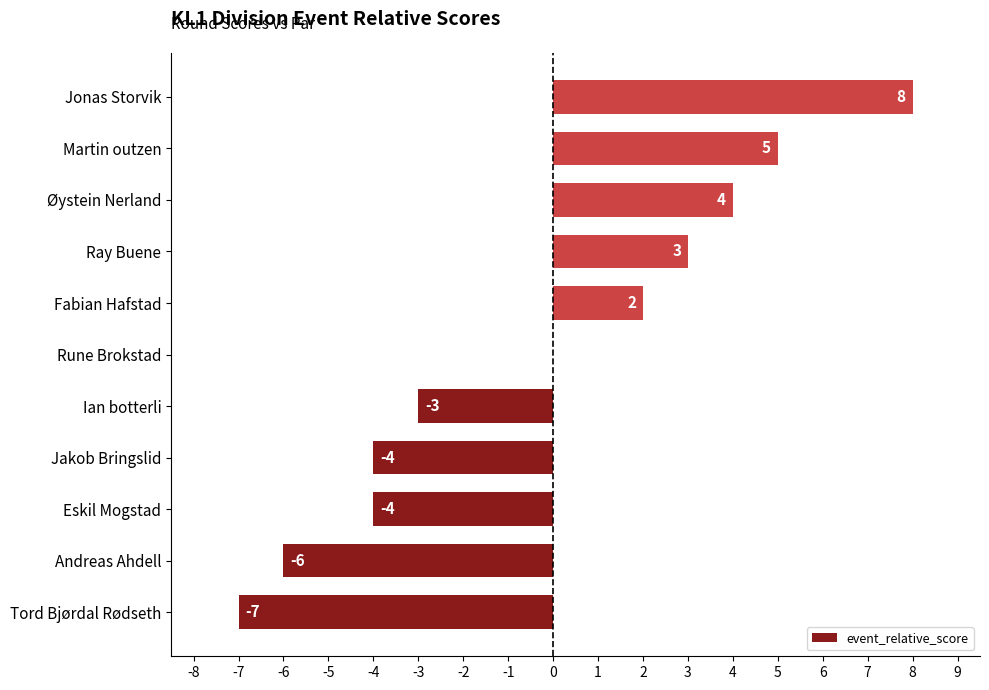

The value at Eskil Mogstad is -2. True or false?

False